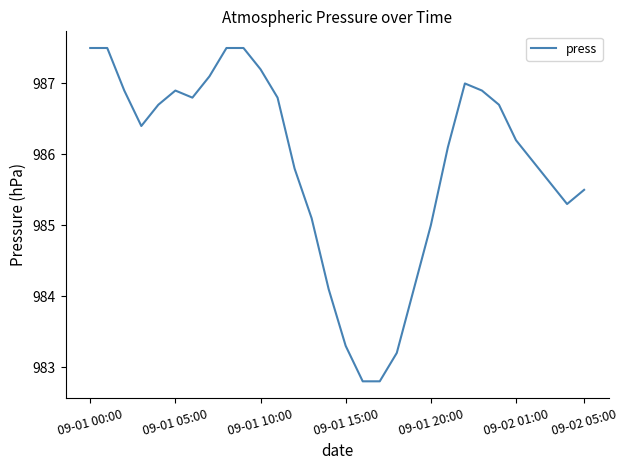

What is the maximum value shown in the chart?

987.5